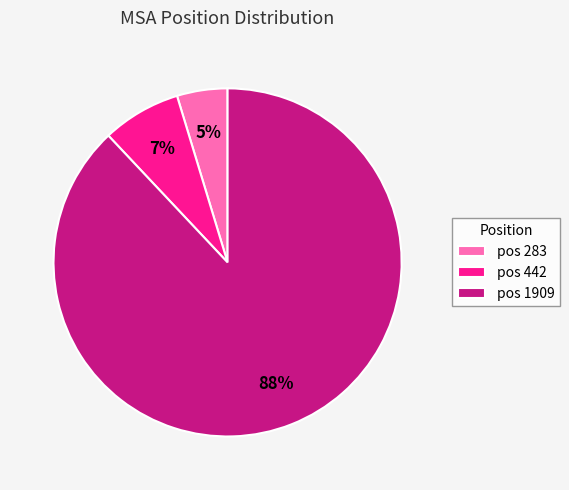

Is it true that pos 442 is 7% of the pie?

True